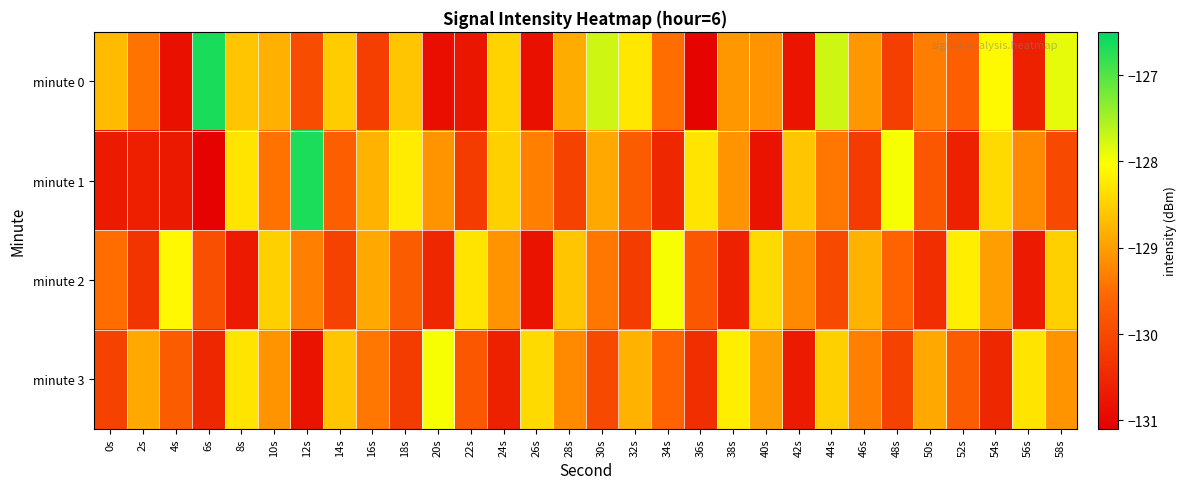

Which has a higher value, 54s or 44s?

44s